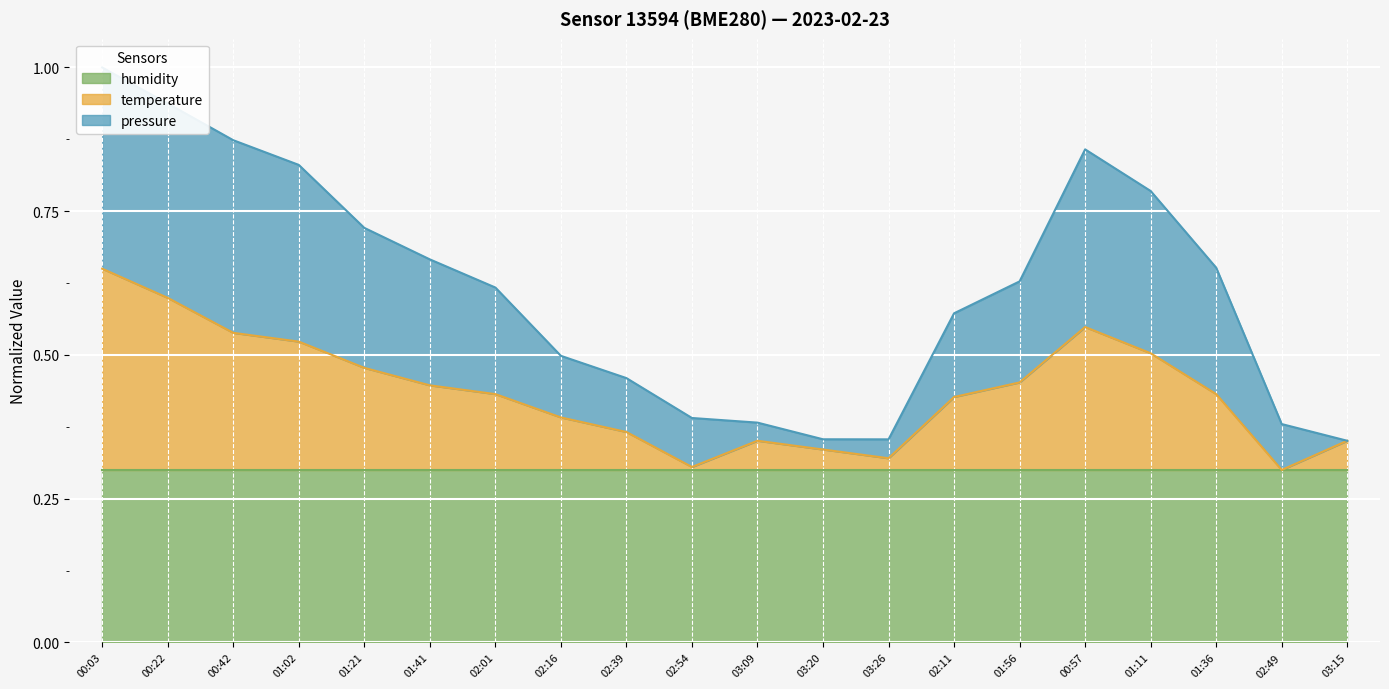

True or false: temperature has a value of 0.5 at 02:16.

False